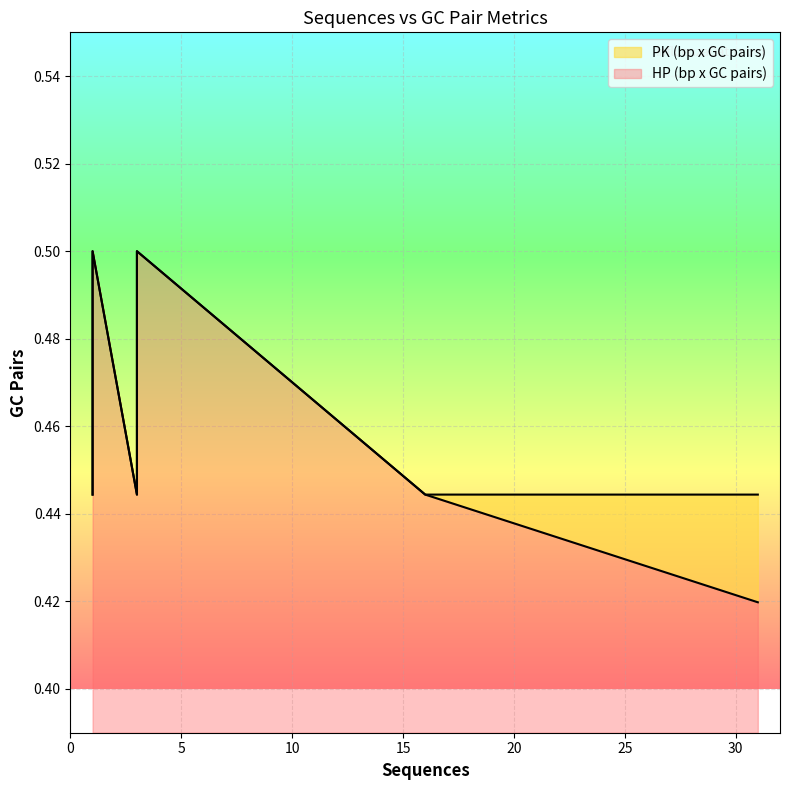

Between 16 and 3, which is larger?

3